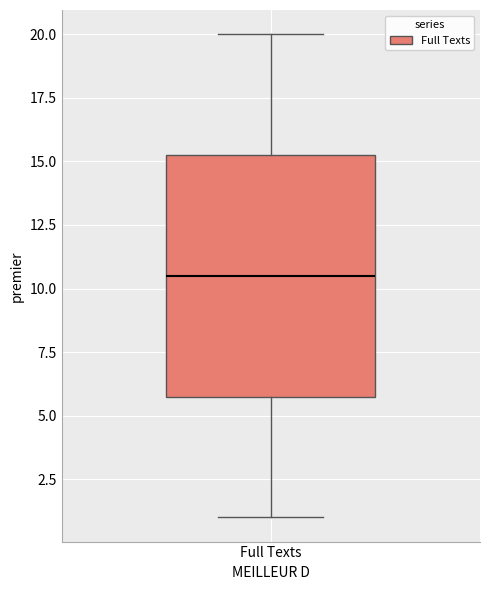

Where is the upper edge of the box for Full Texts on the y-axis? The values are not printed on the chart, so give them approximately, as read against the axis.

15.5